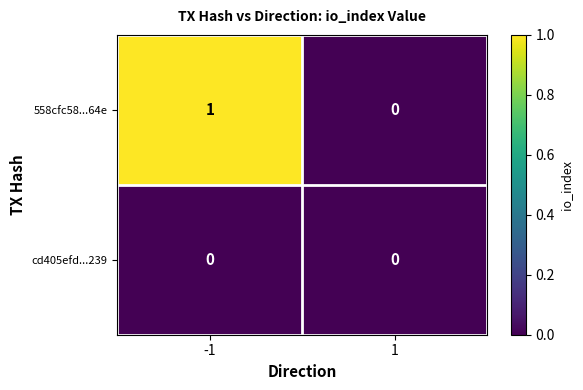

Rank the series by their average value, from lowest to highest.

cd405efd...239, 558cfc58...64e